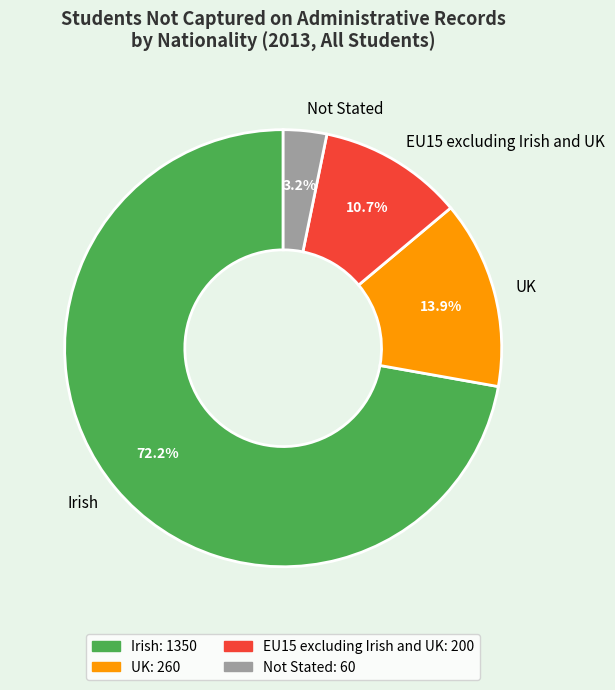

Between EU15 excluding Irish and UK and Irish, which is larger?

Irish